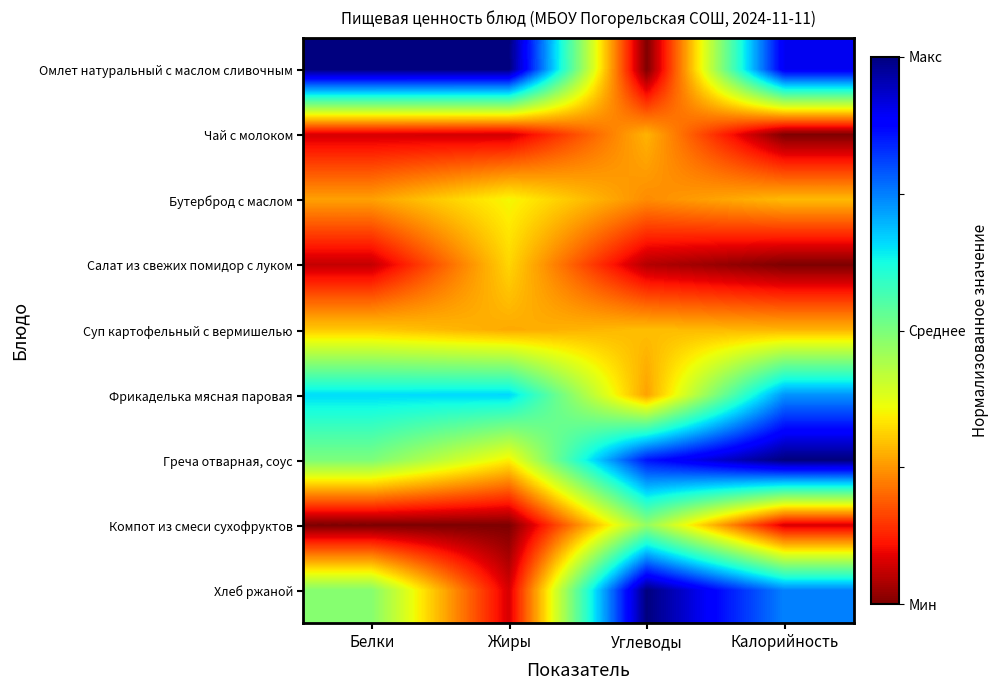

Which series changed the most between Белки and Калорийность?

Греча отварная, соус